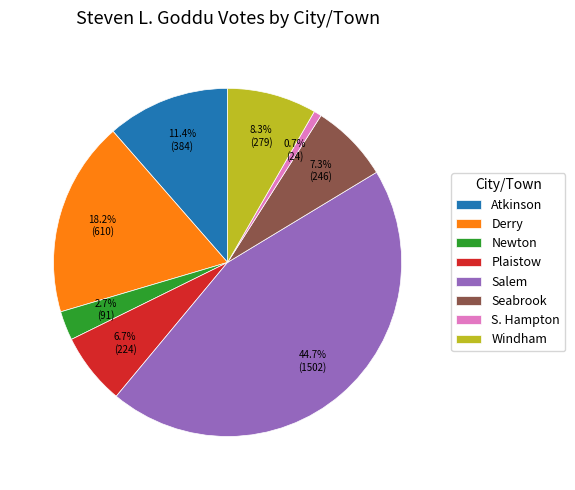

To the nearest percent, what is the difference between the largest and smallest slice percentages?

44%